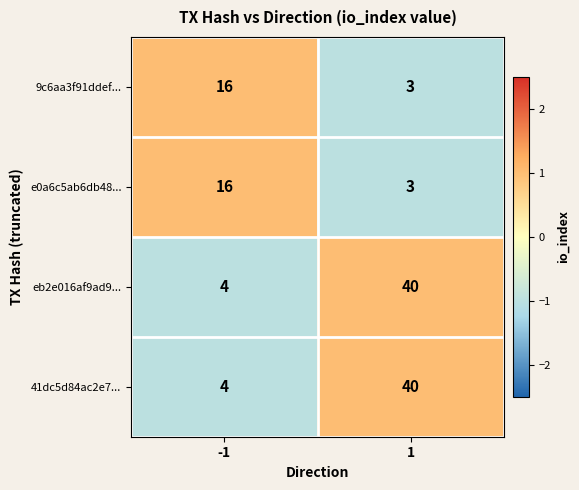

Read the 9c6aa3f91ddef... value at -1.

16